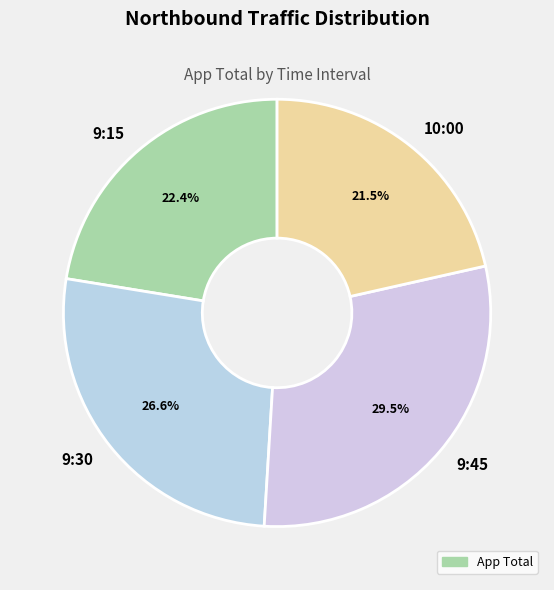

Rank the categories by value from lowest to highest.

10:00, 9:15, 9:30, 9:45